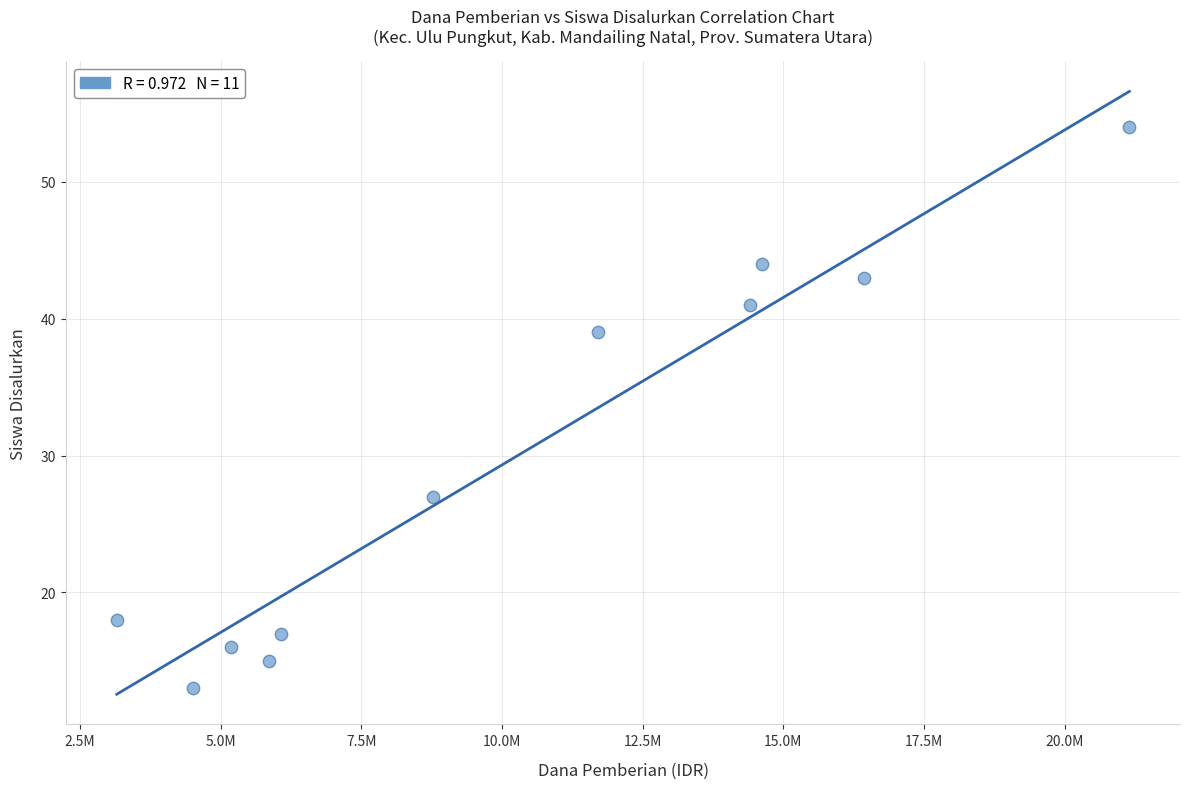

What is the range of Y values (max minus min)?

41